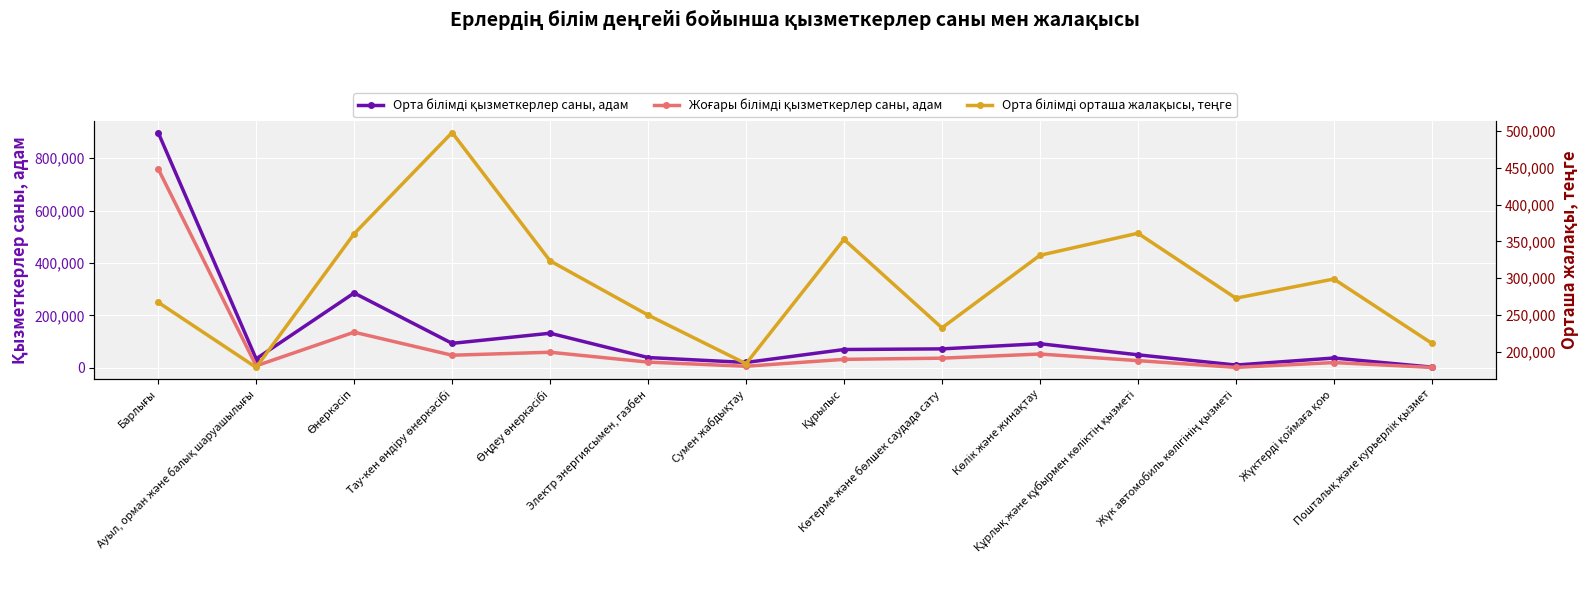

Between Өнеркәсіп and Көлік және жинақтау, which series saw the biggest shift?

Орта білімді қызметкерлер саны, адам